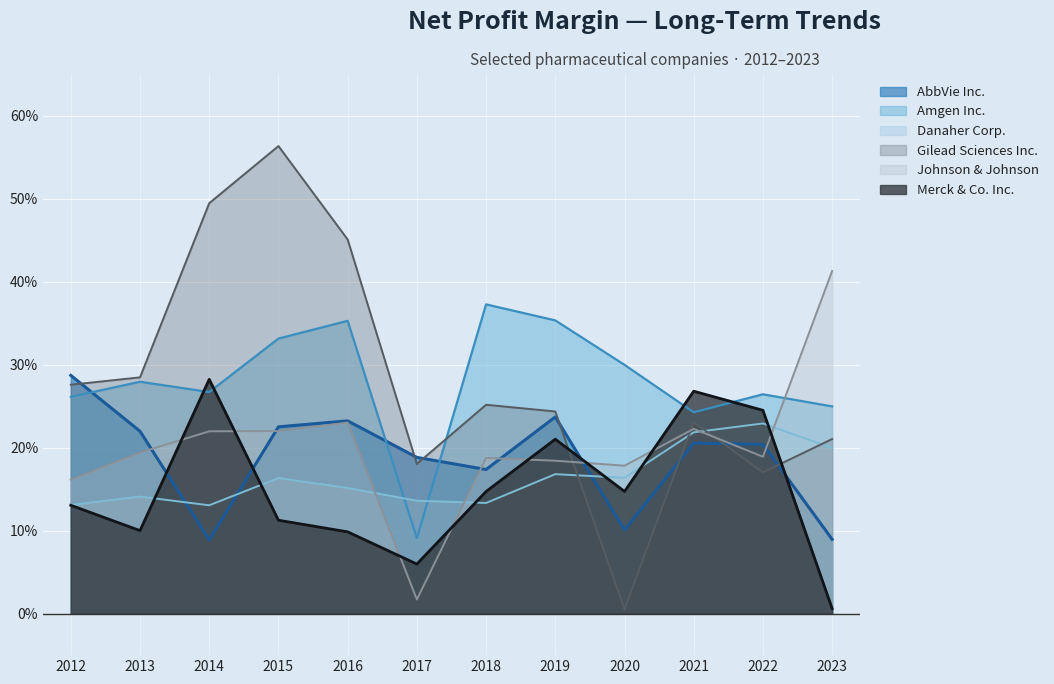

What are all the series names shown in the legend?

AbbVie Inc., Amgen Inc., Danaher Corp., Gilead Sciences Inc., Johnson & Johnson, Merck & Co. Inc.